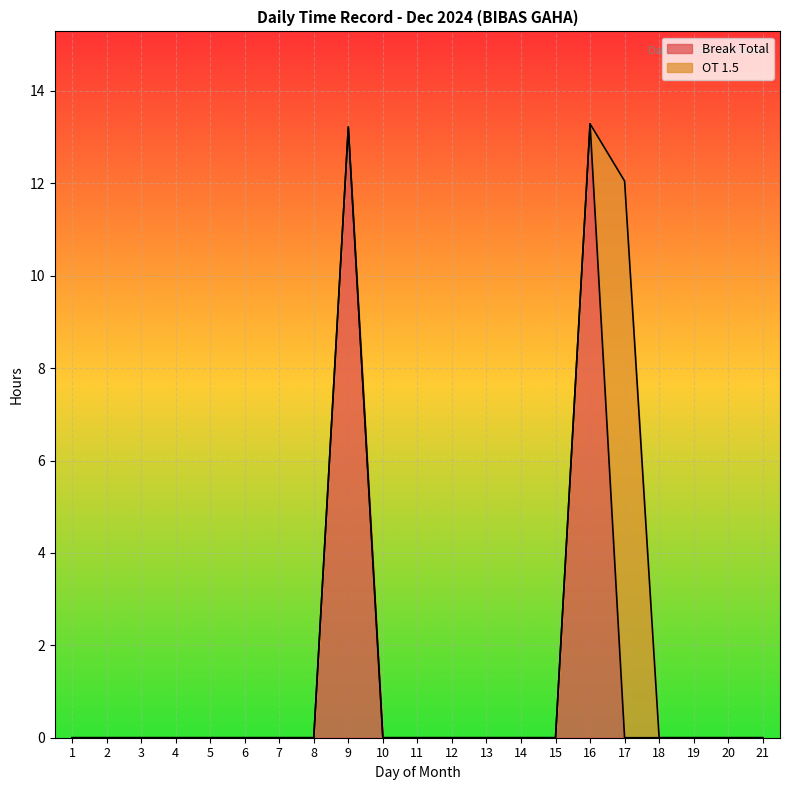

What is the maximum value shown in the chart?

13.3